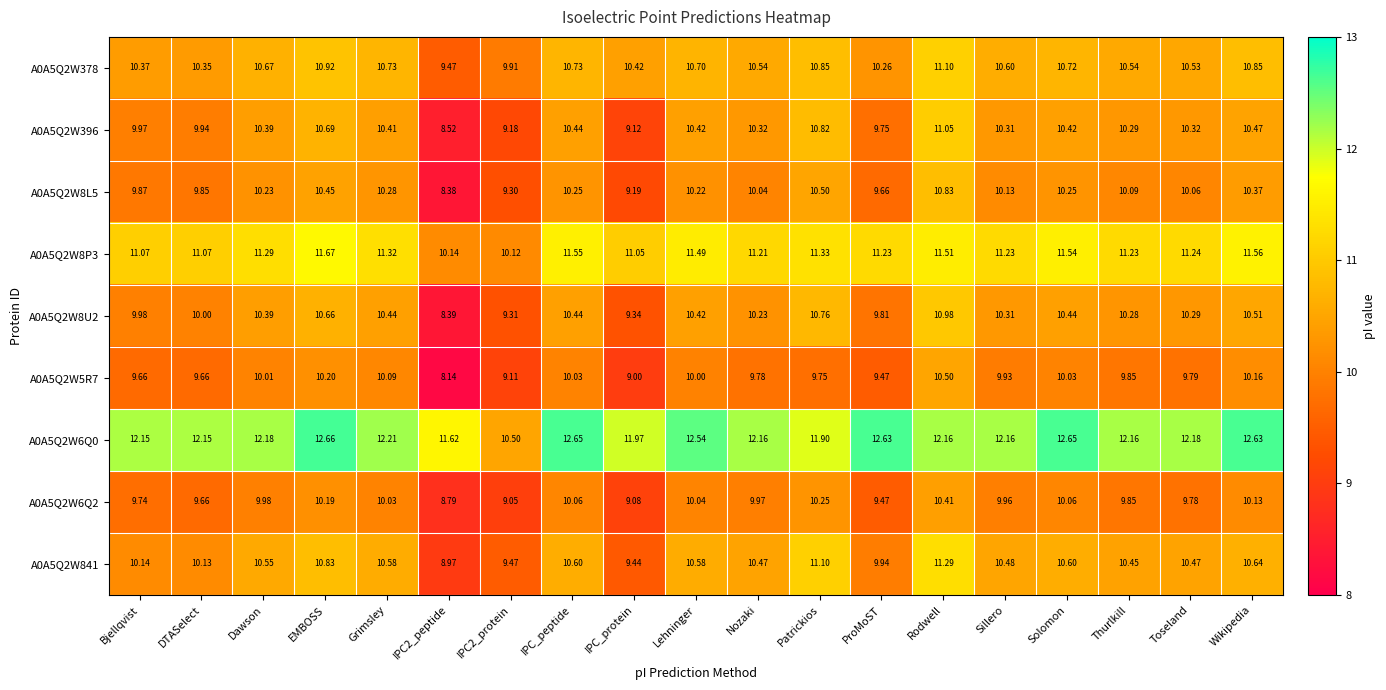

Which series has the largest total across all categories?

A0A5Q2W6Q0